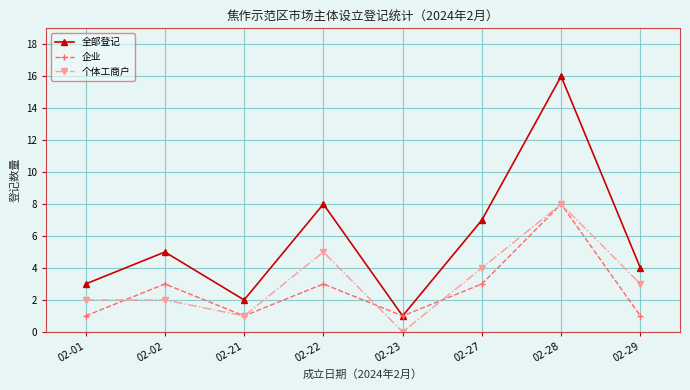

The value of 企业 at 02-29 is 1. True or false?

True